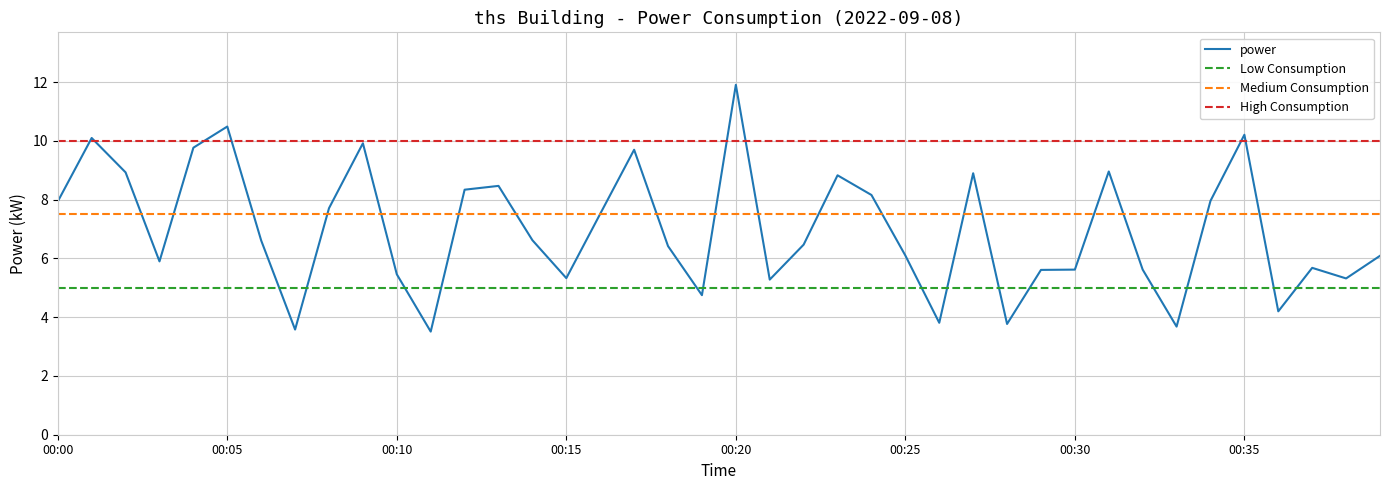

Reading left to right, list all the values displayed in this chart.

00:00=7.9	00:01=10.1	00:02=8.9	00:03=5.9	00:04=9.8	00:05=10.5	00:06=6.6	00:07=3.6	00:08=7.7	00:09=9.9	00:10=5.5	00:11=3.5	00:12=8.3	00:13=8.5	00:14=6.6	00:15=5.3	00:16=7.5	00:17=9.7	00:18=6.4	00:19=4.8	00:20=11.9	00:21=5.3	00:22=6.5	00:23=8.8	00:24=8.2	00:25=6.1	00:26=3.8	00:27=8.9	00:28=3.8	00:29=5.6	00:30=5.6	00:31=9.0	00:32=5.6	00:33=3.7	00:34=8.0	00:35=10.2	00:36=4.2	00:37=5.7	00:38=5.3	00:39=6.1